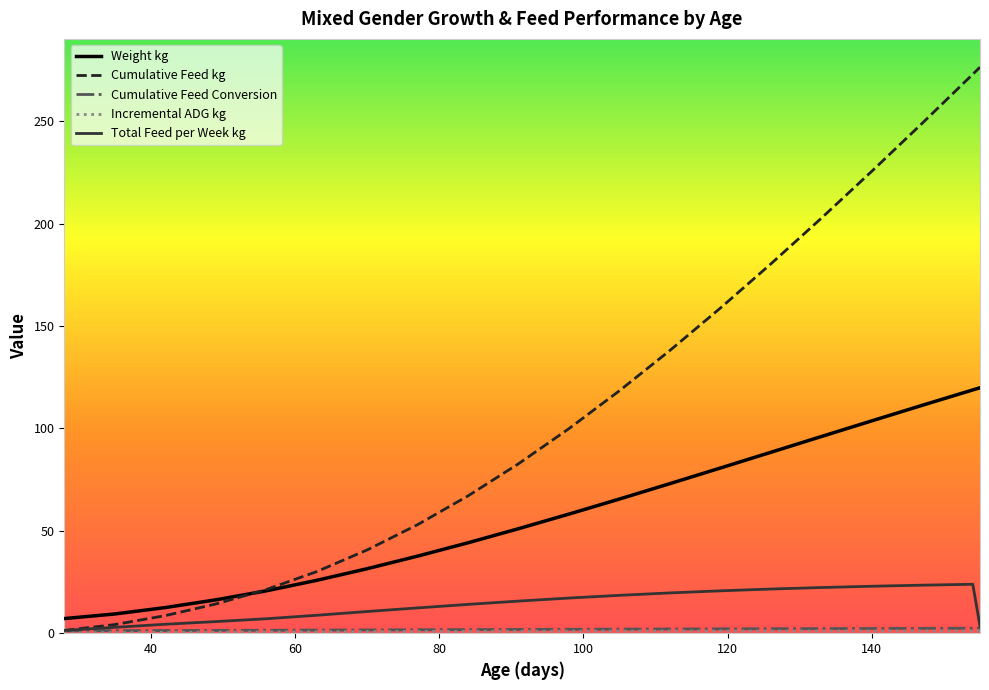

Which series has the largest range (max minus min)?

Cumulative Feed kg